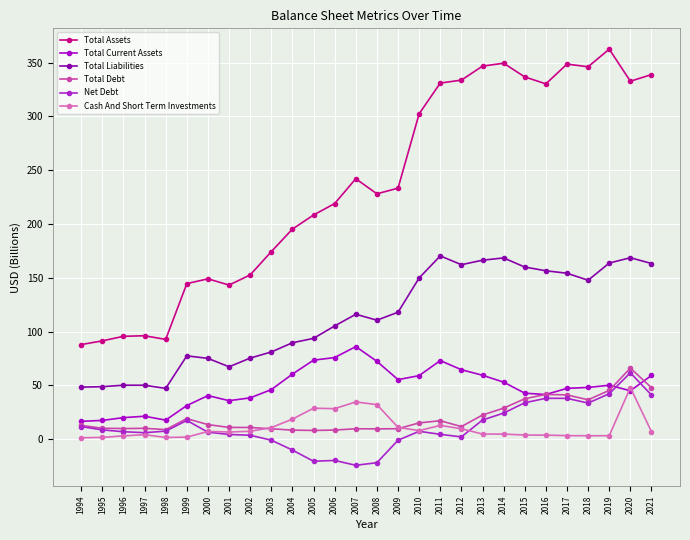

How many data points does each series have?

28